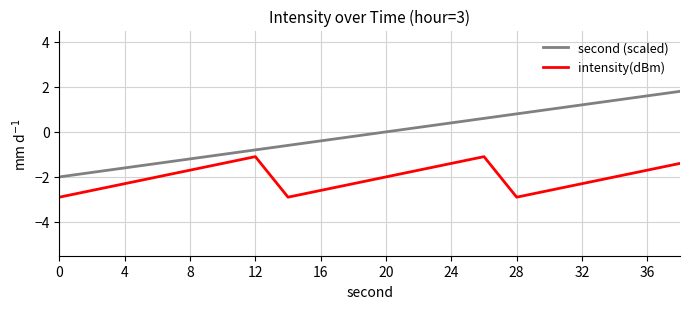

Which series has the largest total across all categories?

second (scaled)